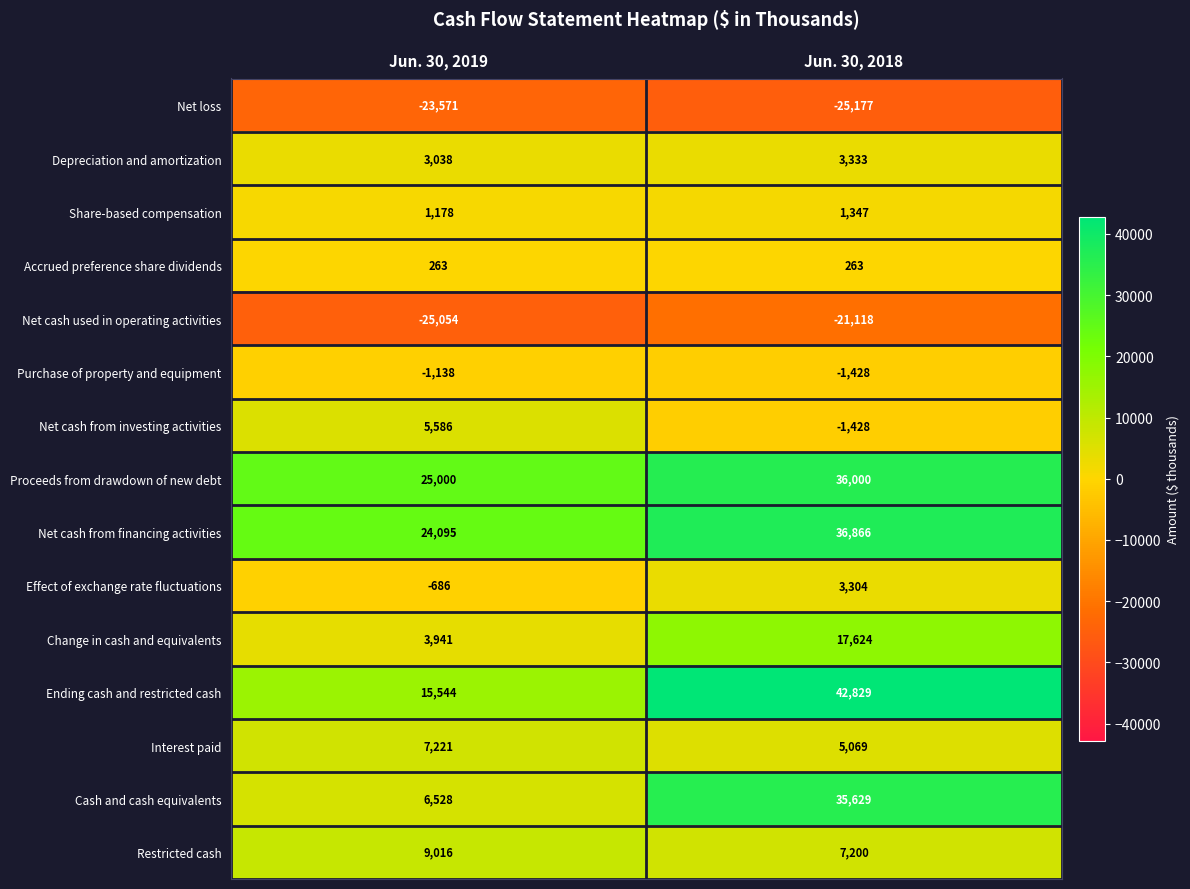

What is the sum of all Share-based compensation values?

2525